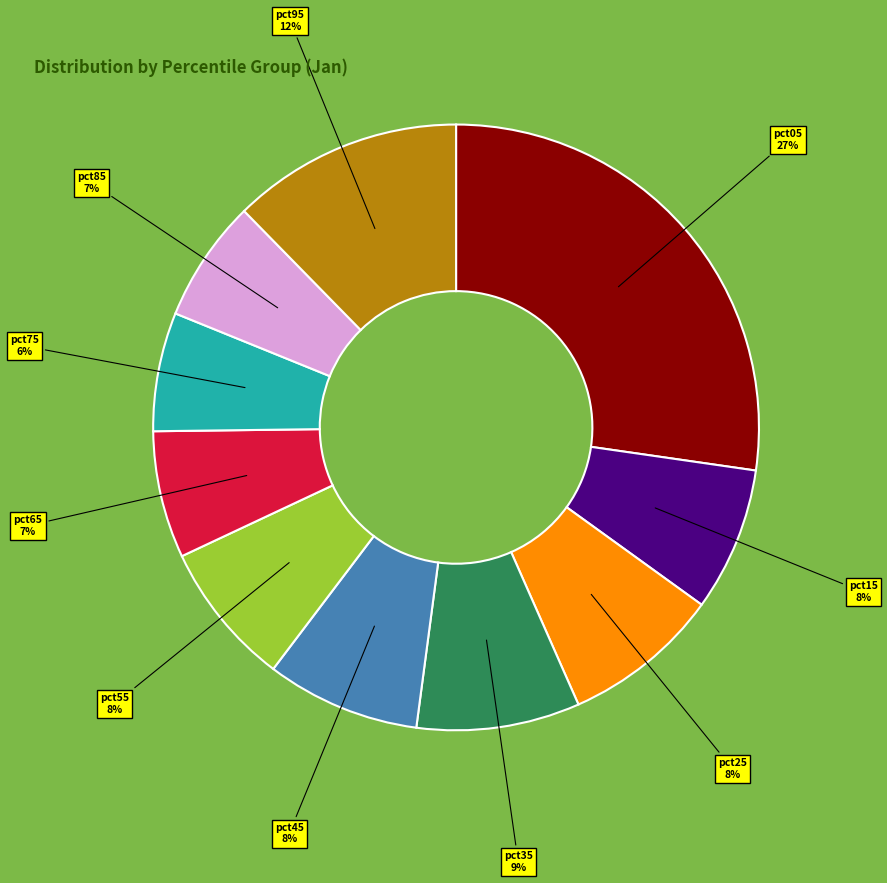

Which has a higher value, pct65 or pct15?

pct15